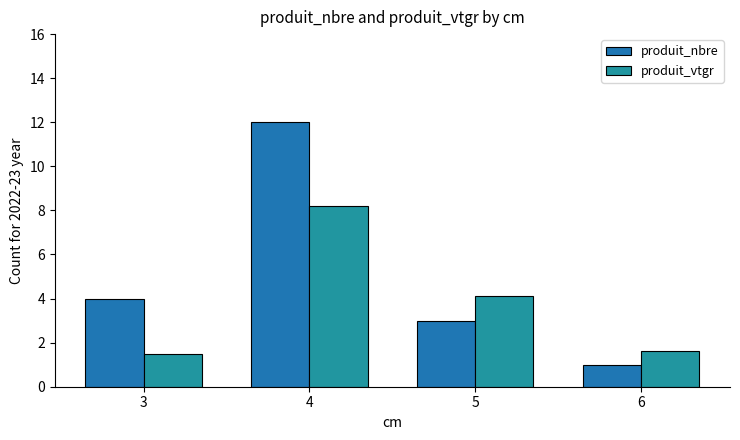

What is the value of the produit_vtgr bar at the 1st from the left?

1.5